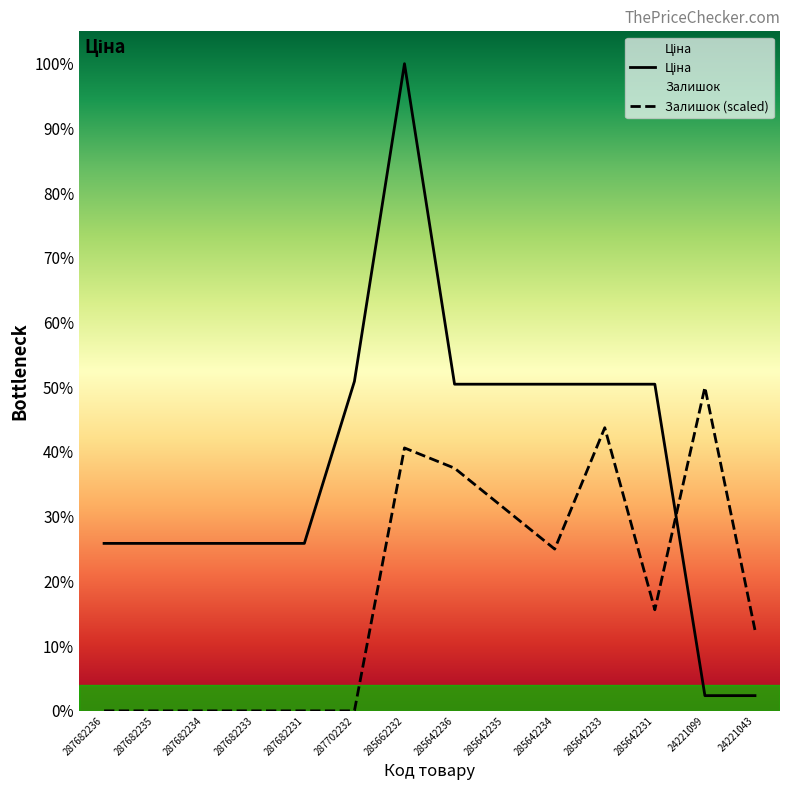

What is the label of the 6th point from the left?

287702232